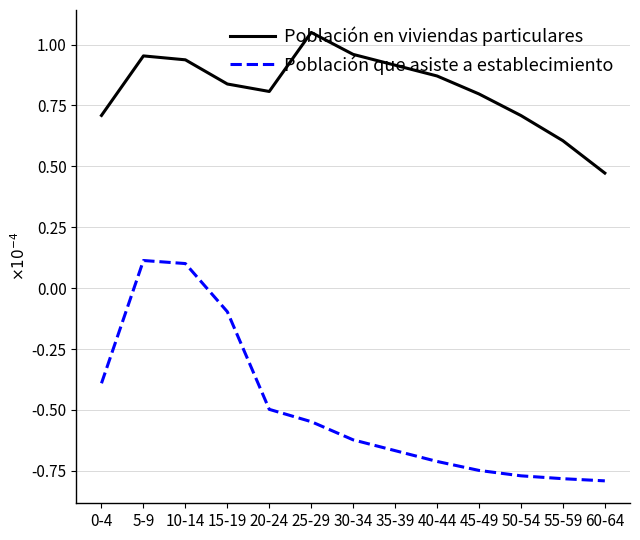

Does the chart display data point markers on the line(s)?

No